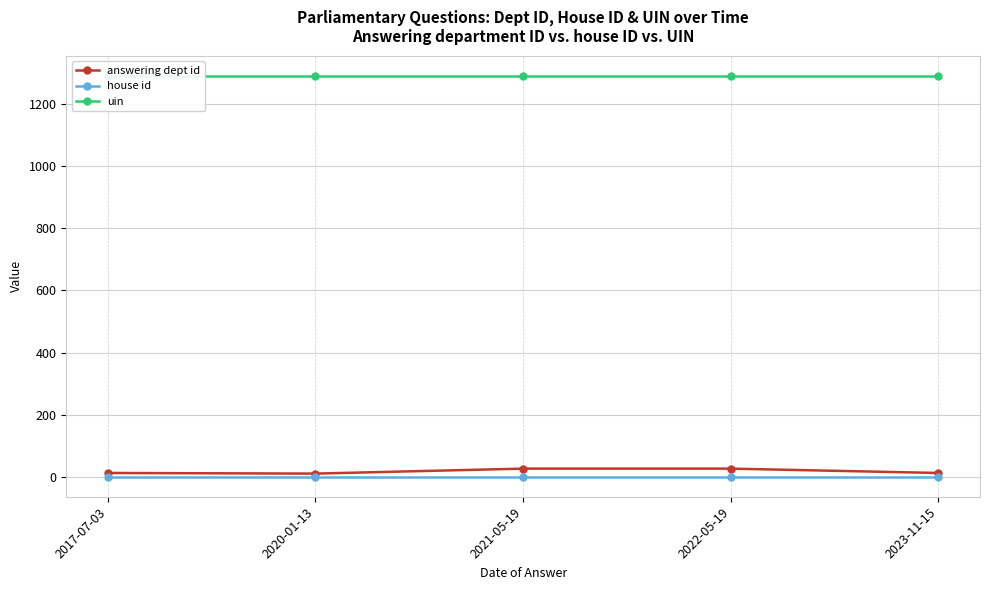

What position from the left is 2022-05-19?

4